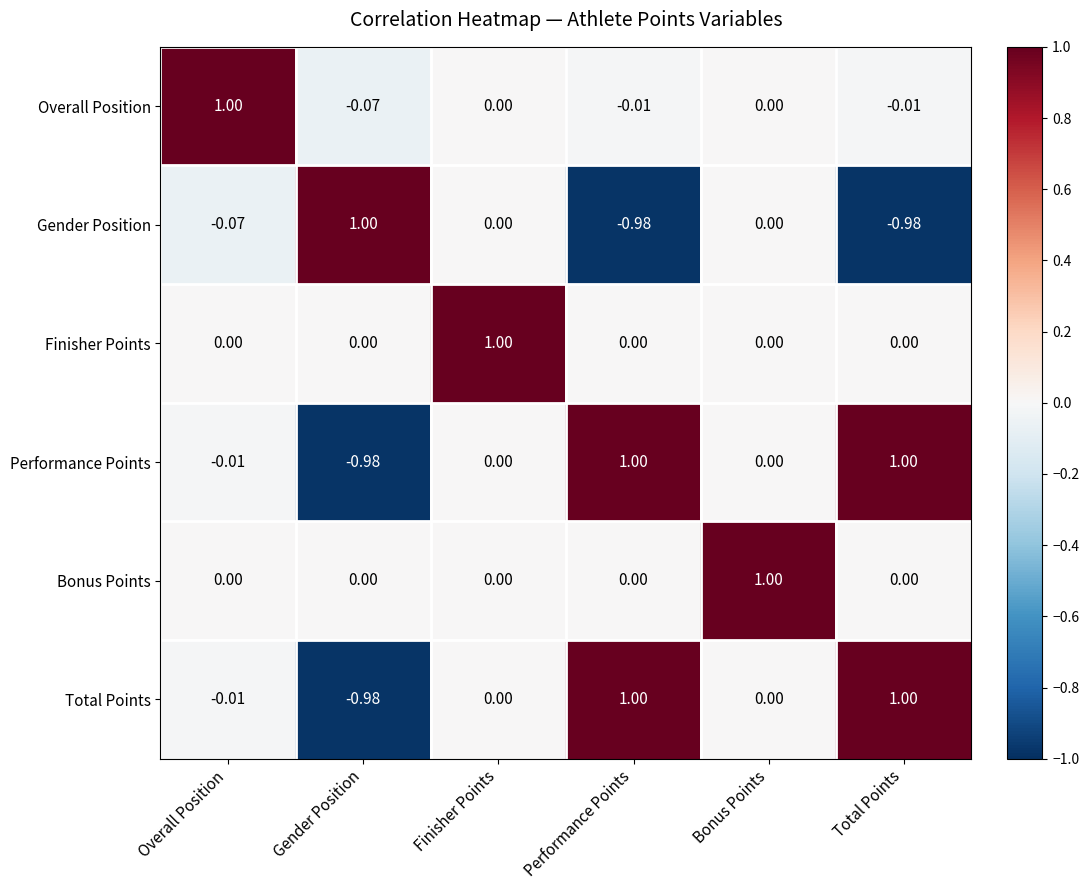

At which label does Overall Position first exceed 0?

Overall Position